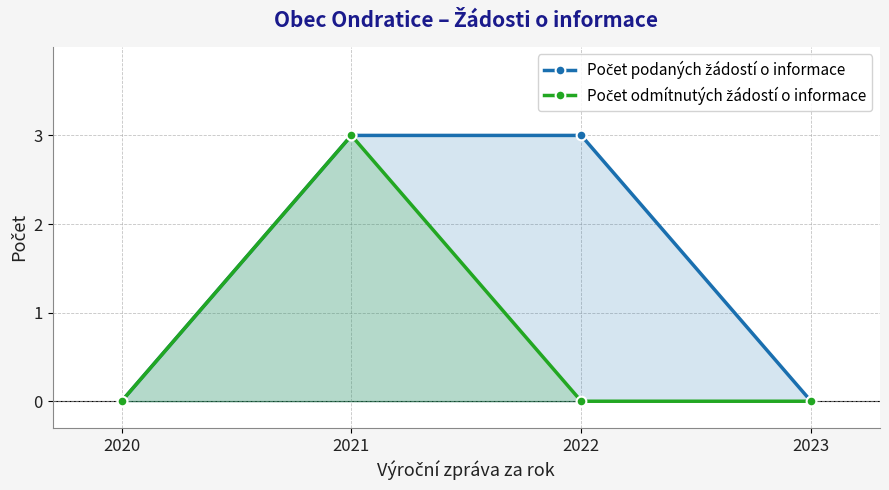

List the series in order of their overall mean, lowest first.

Počet odmítnutých žádostí o informace, Počet podaných žádostí o informace